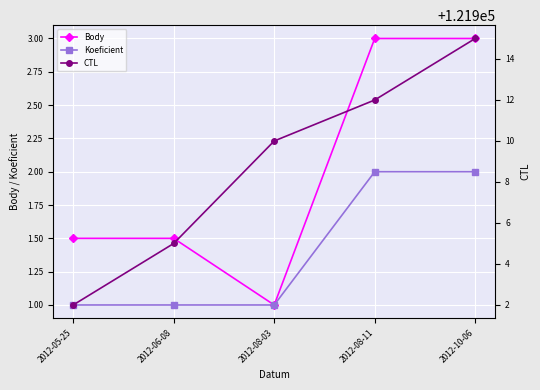

What is the label of the 3rd point from the left?

2012-08-03